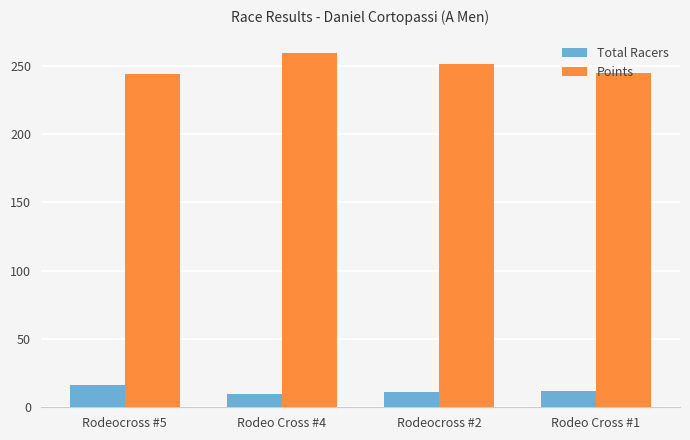

What is the average value of the Points series?

249.7